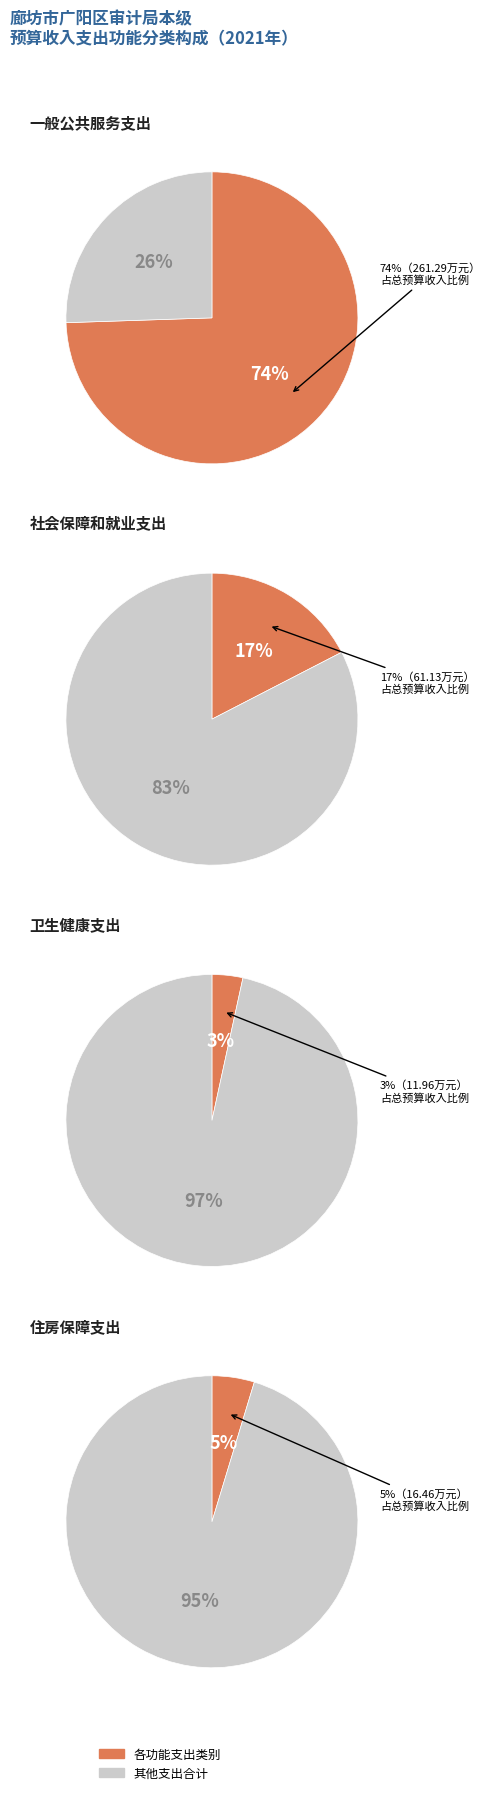

Is there a majority slice in this chart?

Yes